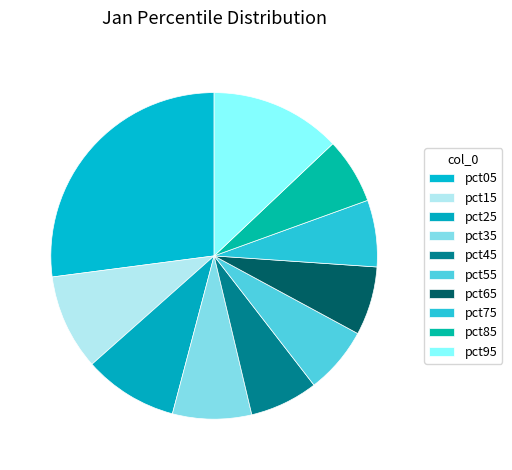

To the nearest percent, what is the combined percentage of pct75 and pct35?

14%